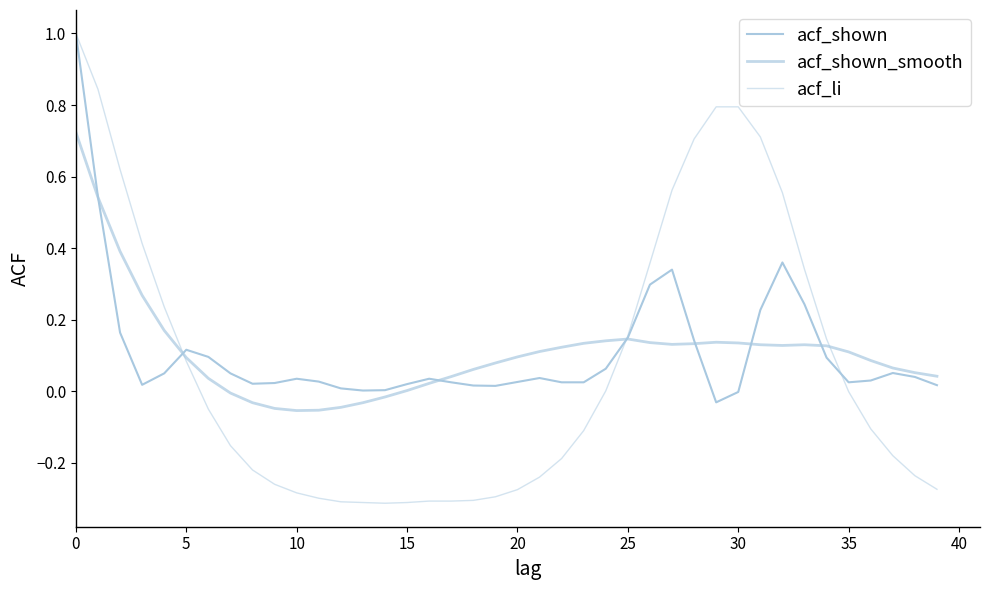

How many lines are shown in the chart?

3